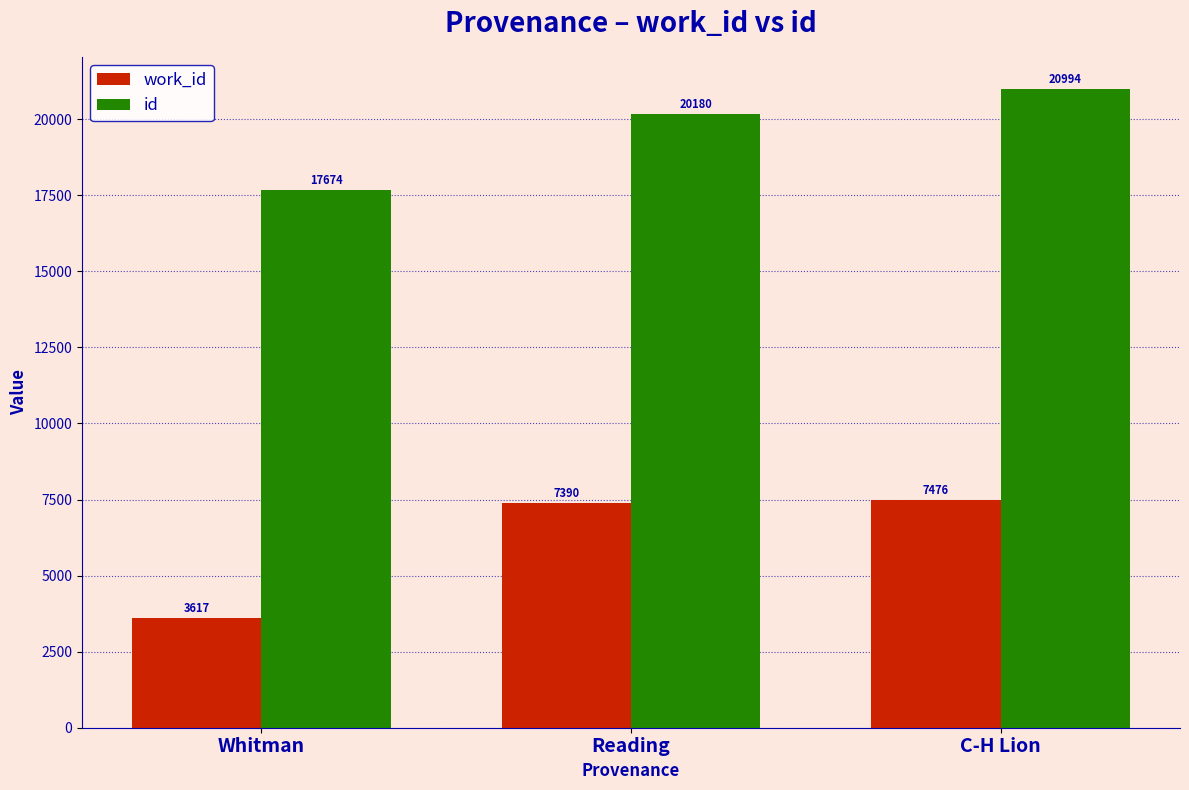

How many groups of bars are there?

3